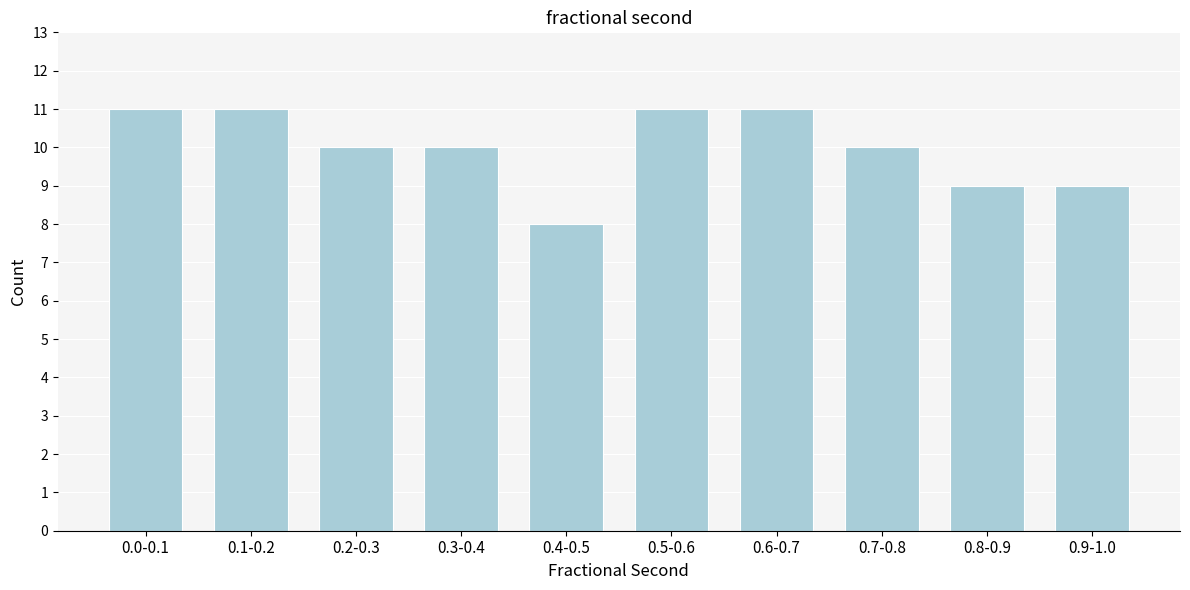

Reading right to left, what are all the values shown in this chart?

0.9-1.0=9	0.8-0.9=9	0.7-0.8=10	0.6-0.7=11	0.5-0.6=11	0.4-0.5=8	0.3-0.4=10	0.2-0.3=10	0.1-0.2=11	0.0-0.1=11